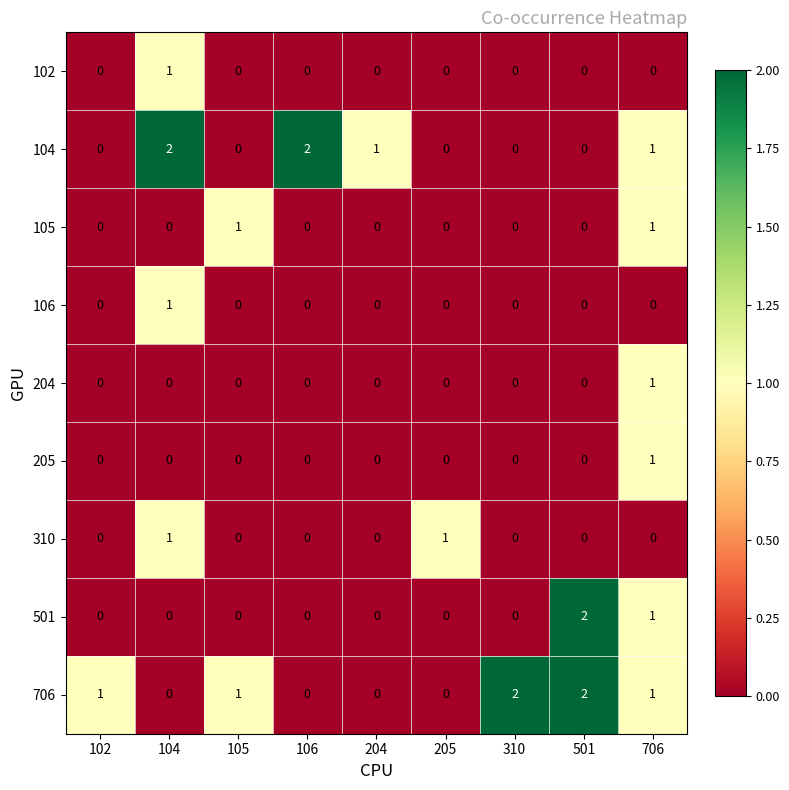

True or false: 104 has a value of 0 at 501.

True